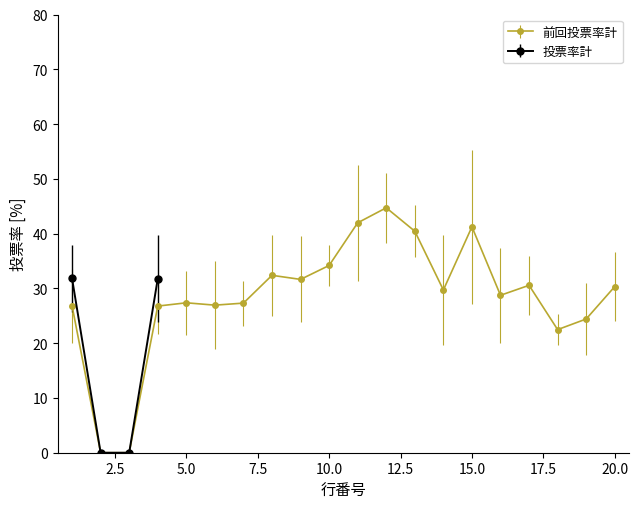

How many values in the 投票率計 series are below 31?

2